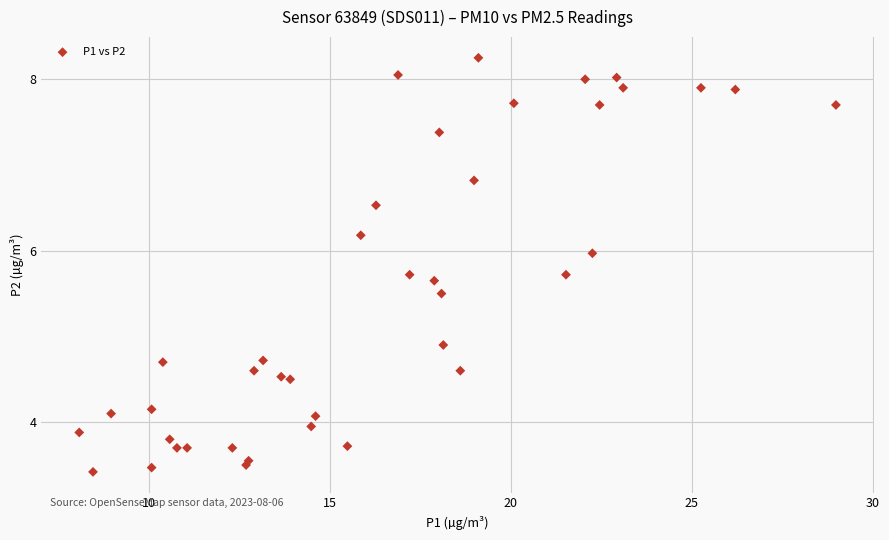

What Y value in the scatter plot is closest to 5?

4.9